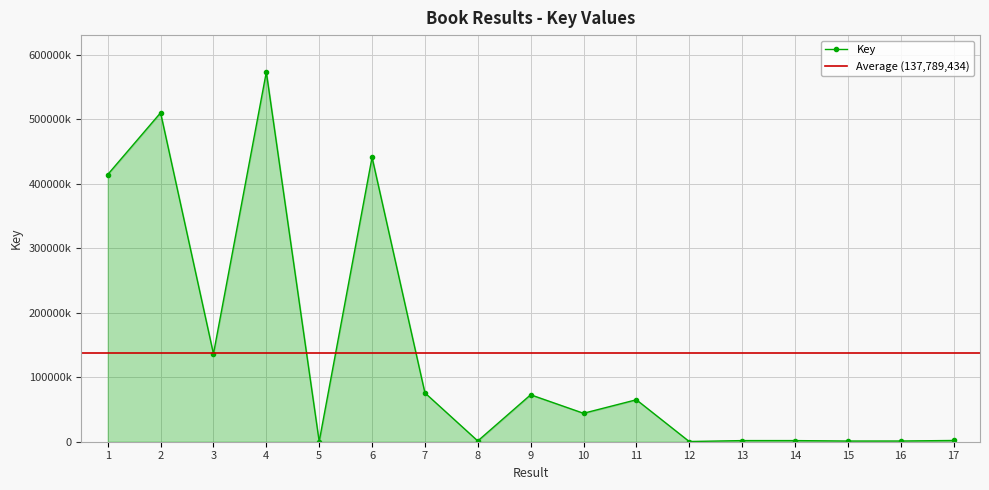

What is the maximum value shown in the chart?

573239613